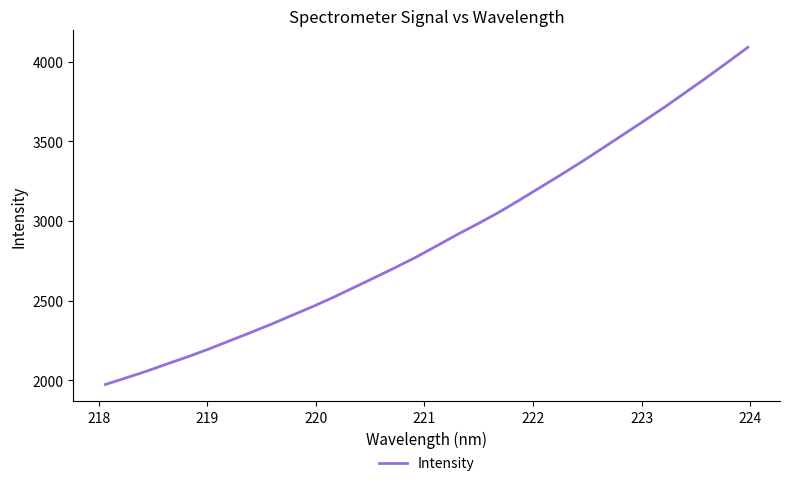

What is the greatest value displayed?

4089.5